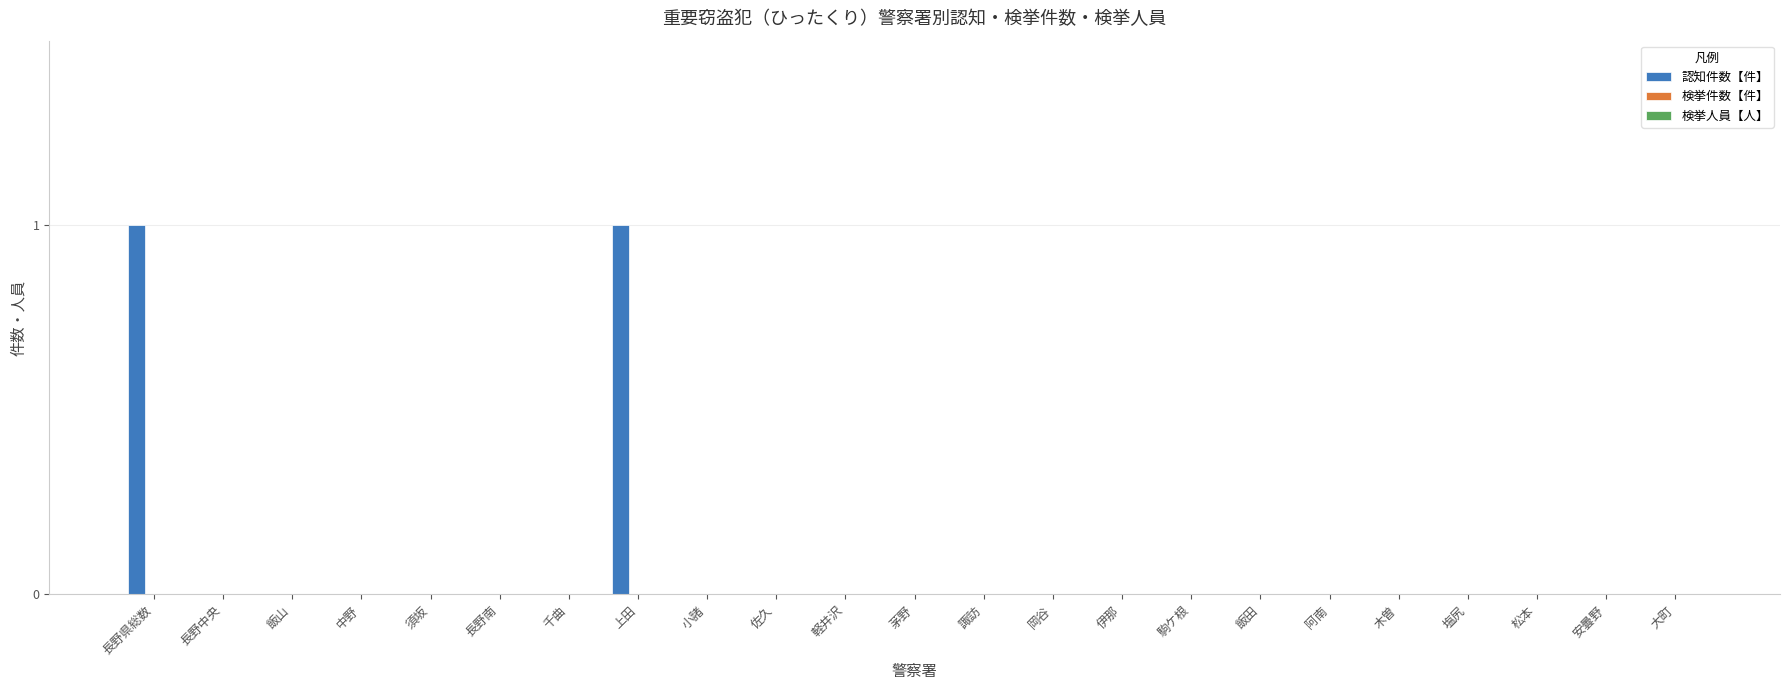

The value at 佐久 is 1. True or false?

False